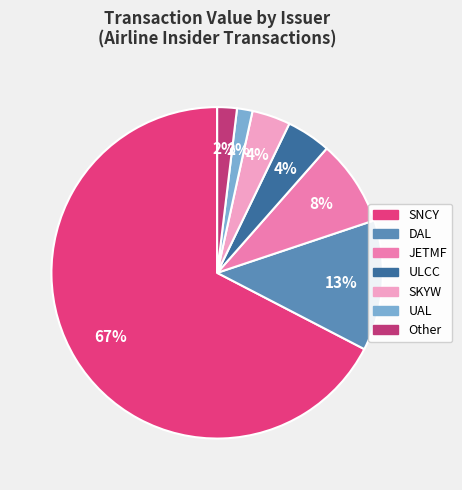

To the nearest percent, what is the average slice percentage?

14%